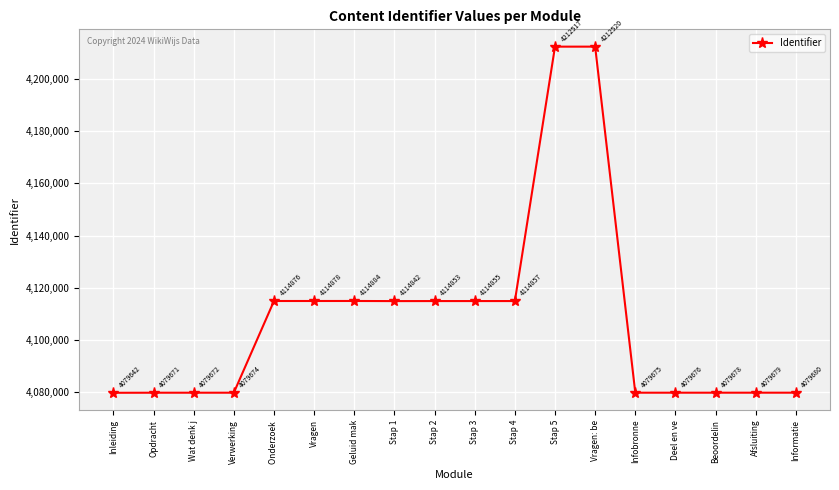

What is the difference between the maximum and minimum values?

132878